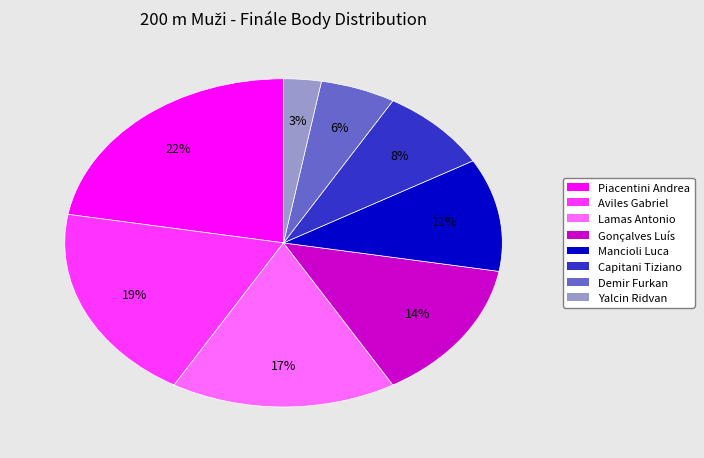

Do Lamas Antonio and Piacentini Andrea together represent more than half of the pie?

No